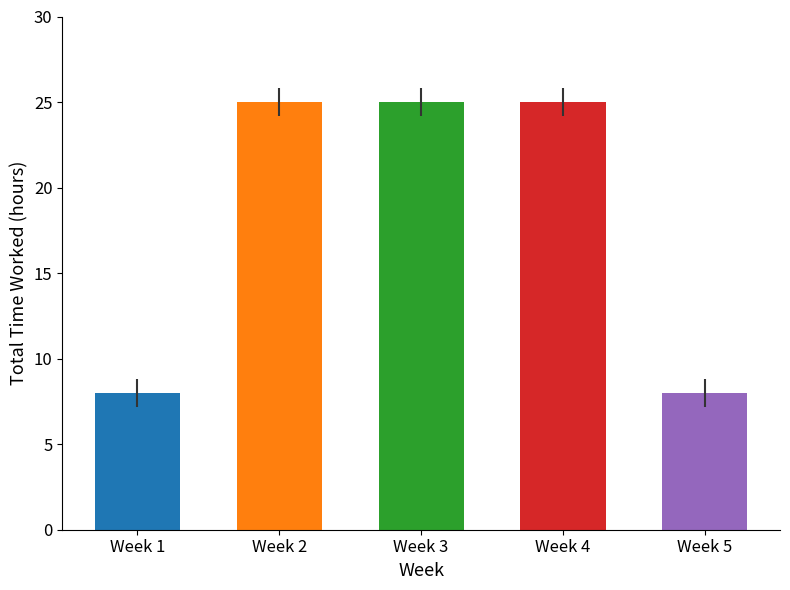

What is the change in value from Week 3 to Week 5?

-17